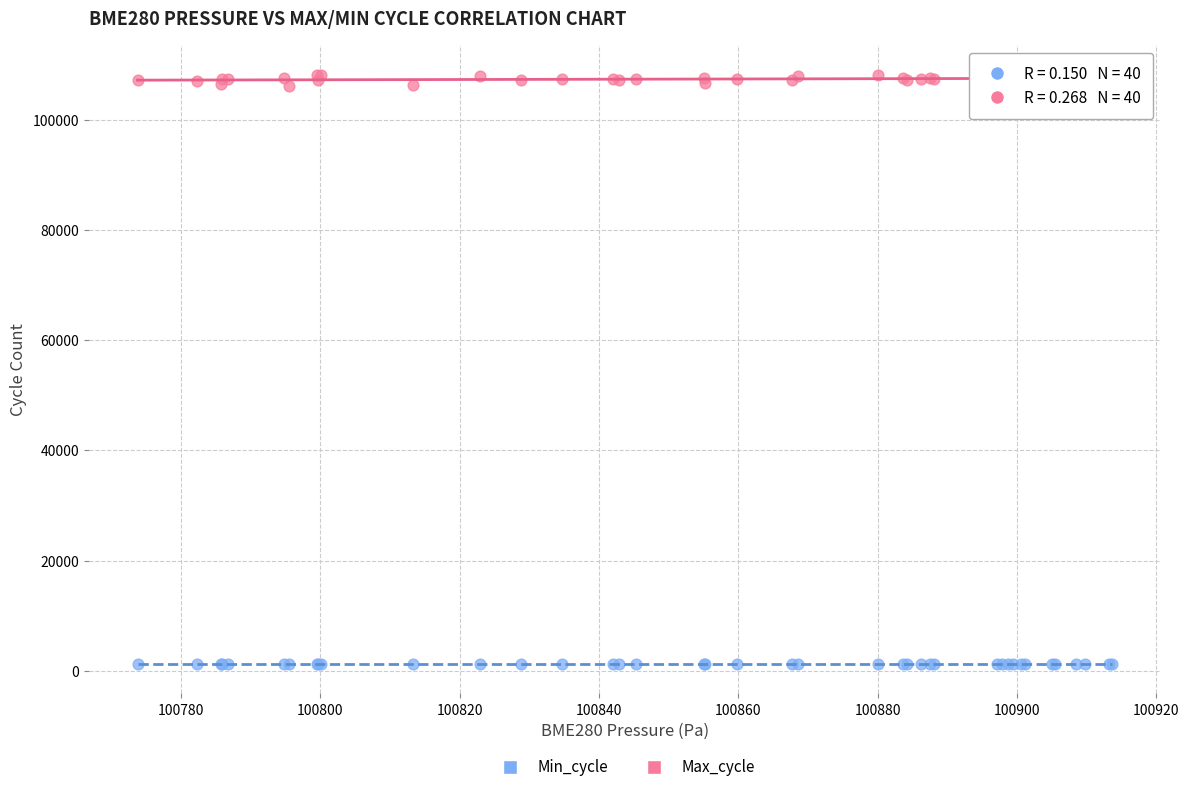

Which series has the widest spread of Y values?

Max_cycle